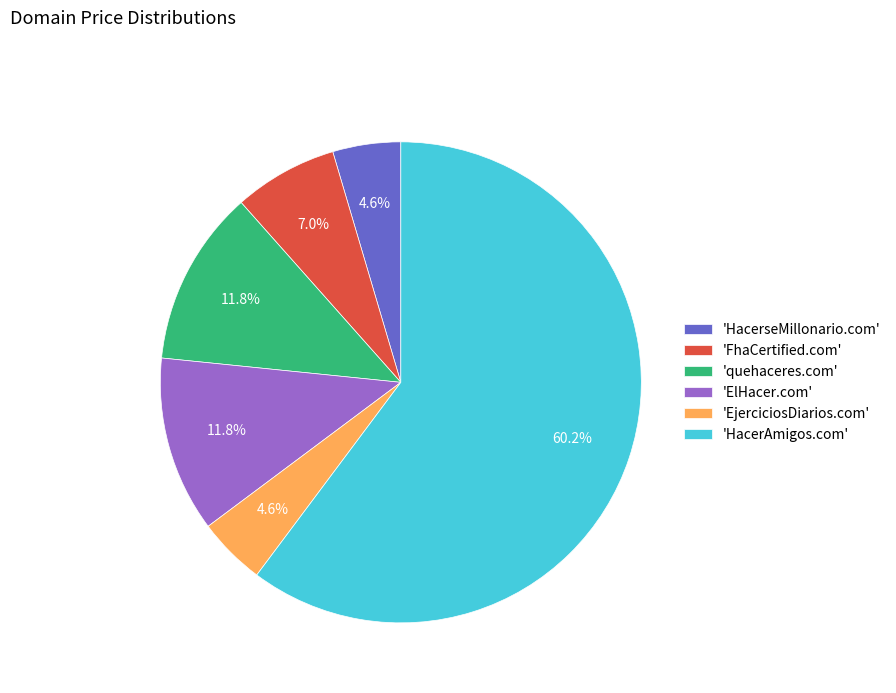

Does any single category account for the majority?

Yes